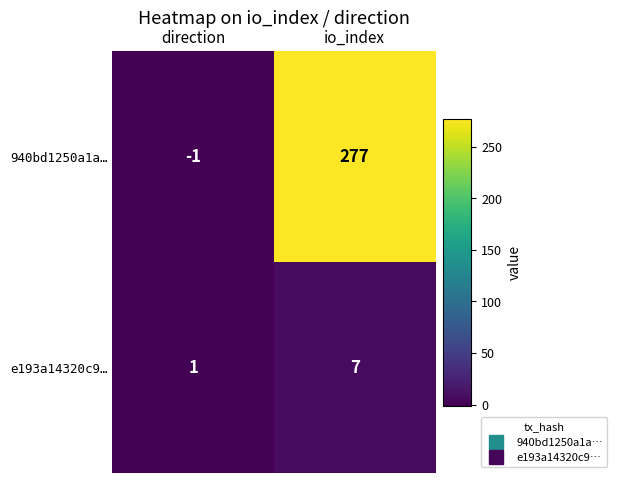

What is the difference between the 940bd1250a1a… values at direction and io_index?

278